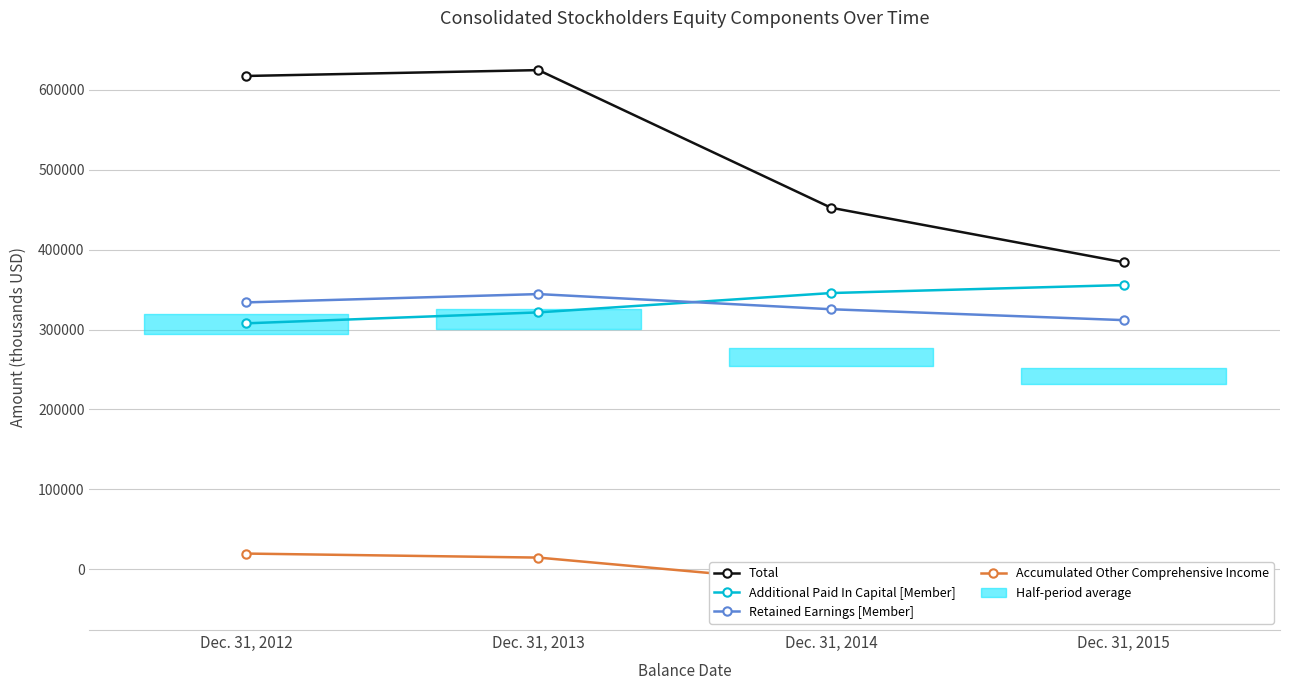

At how many categories does at least one series exceed 40548?

4